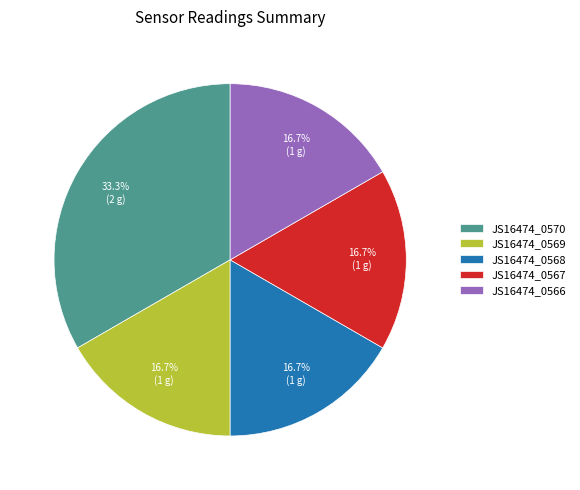

What percentage is NOT represented by JS16474_0566?

83.3%